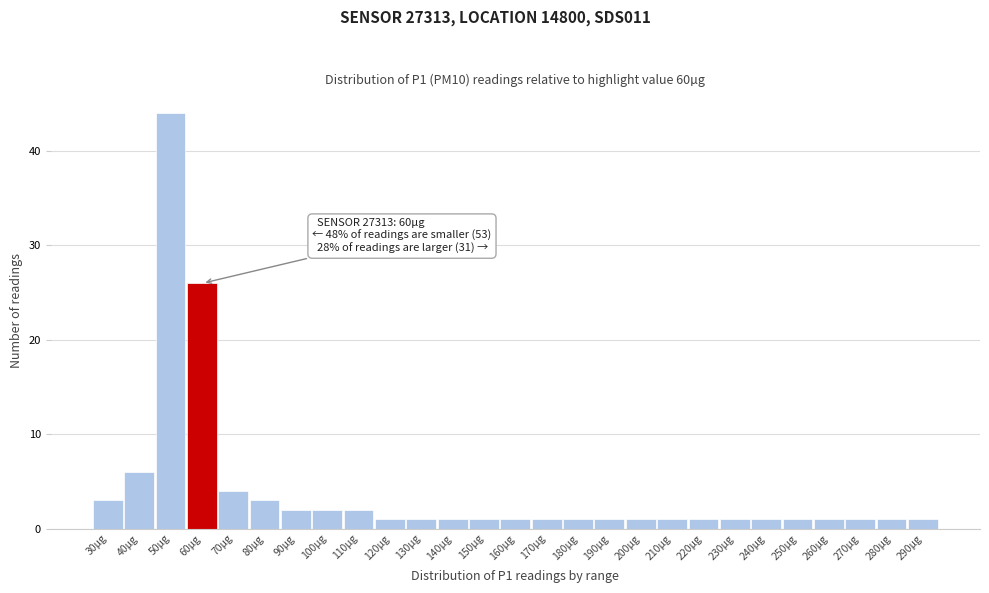

Reading right to left, extract all data points from this chart.

290µg=1	280µg=1	270µg=1	260µg=1	250µg=1	240µg=1	230µg=1	220µg=1	210µg=1	200µg=1	190µg=1	180µg=1	170µg=1	160µg=1	150µg=1	140µg=1	130µg=1	120µg=1	110µg=2	100µg=2	90µg=2	80µg=3	70µg=4	60µg=26	50µg=44	40µg=6	30µg=3